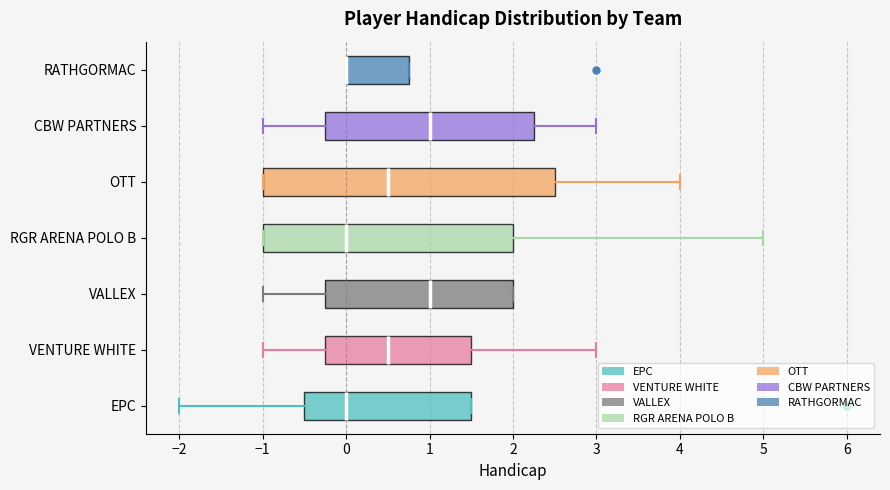

Where is the right edge of the box for VALLEX on the x-axis? The values are not printed on the chart, so give them approximately, as read against the axis.

2.0